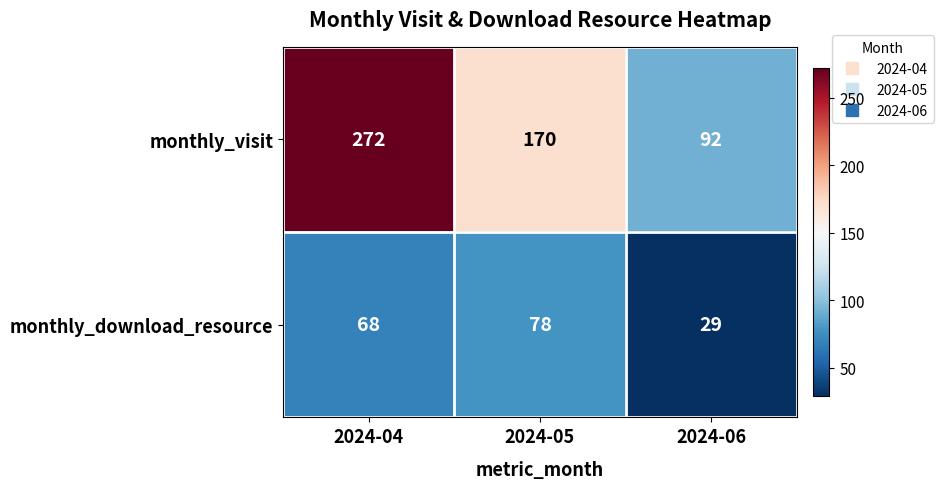

What is the sum of all monthly_visit values?

534